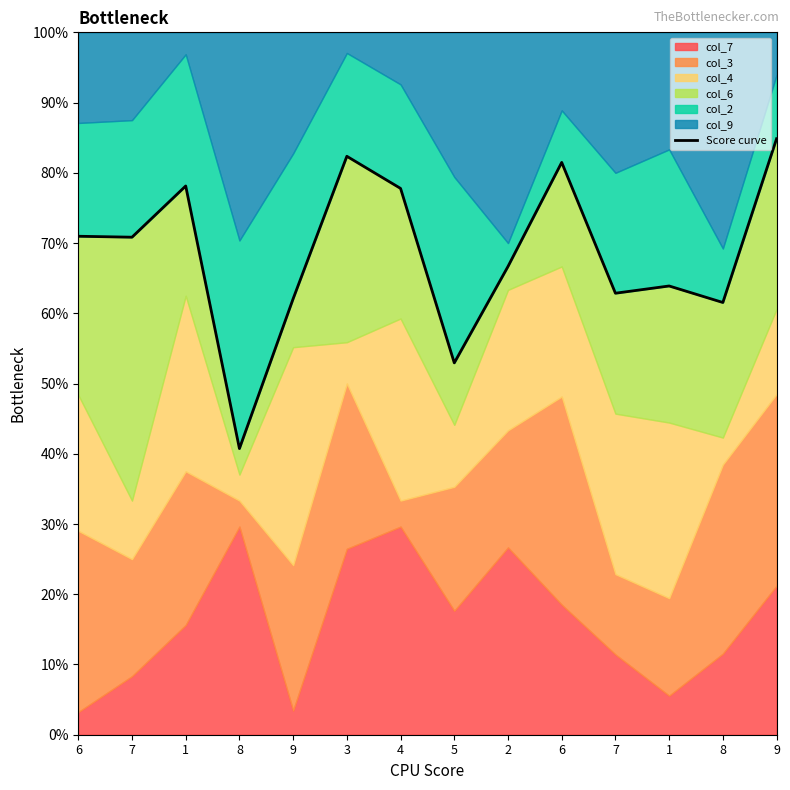

At which label does the data first exceed 70?

6